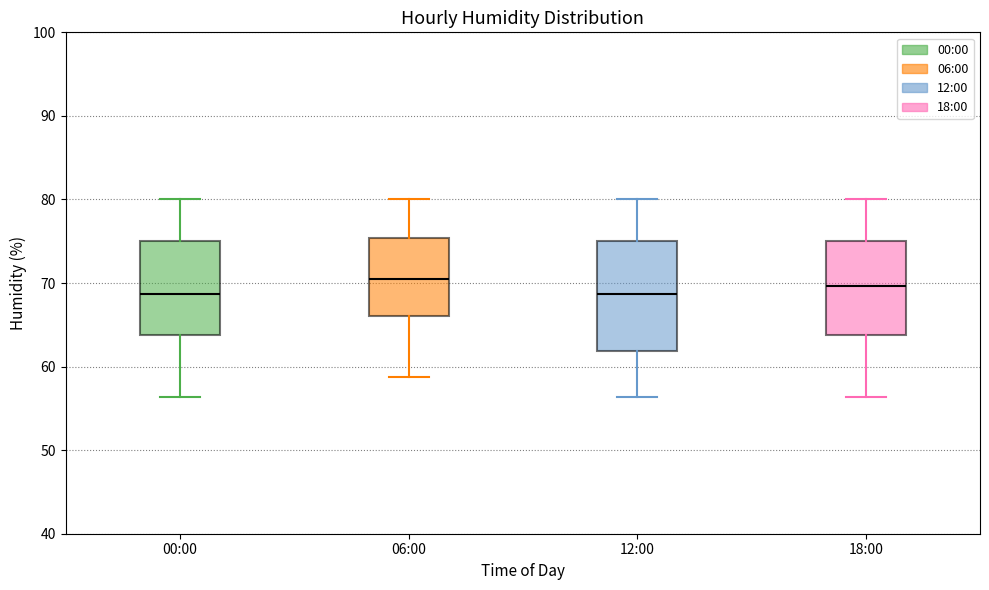

Reading left to right, transcribe this box plot: for each box, give where its median line is, the range the box spans, and where its two whiskers end, as read against the y-axis. The values are not printed on the chart, so give them approximately, as read against the axis.

00:00: median 69, box 64 to 75, whiskers 56 to 80
06:00: median 71, box 66 to 75, whiskers 59 to 80
12:00: median 69, box 62 to 75, whiskers 56 to 80
18:00: median 70, box 64 to 75, whiskers 56 to 80